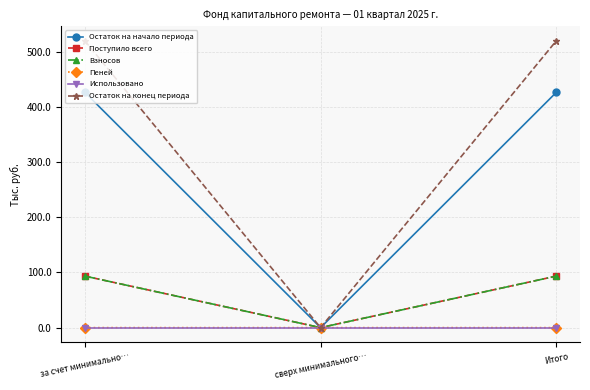

At which label does Поступило всего first exceed 93?

за счет минимально…